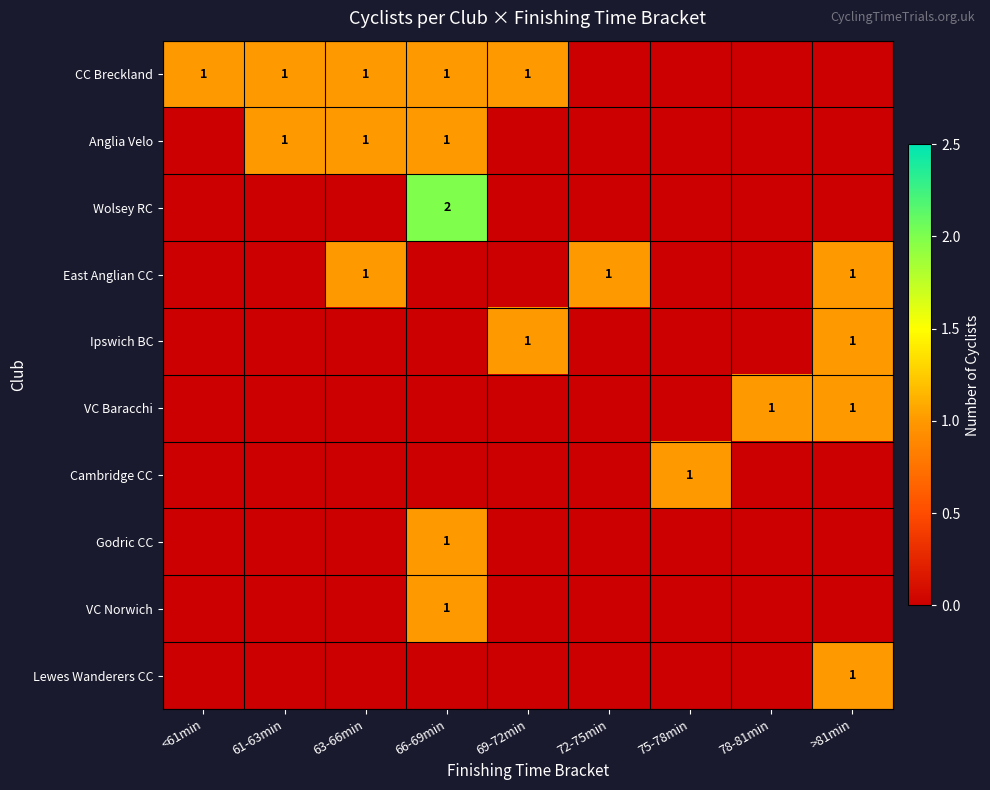

Which label corresponds to the smallest value in the chart?

72-75min